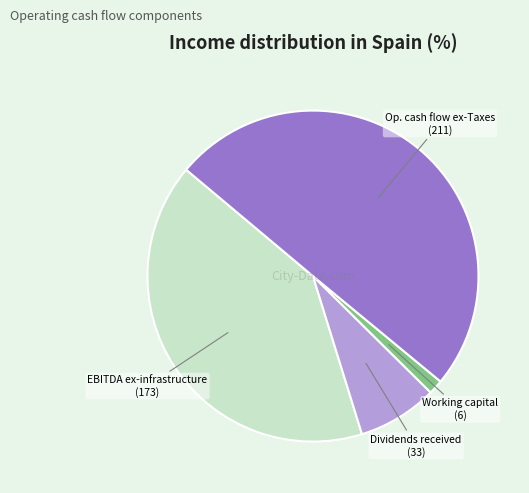

How many segments does this pie chart have?

4